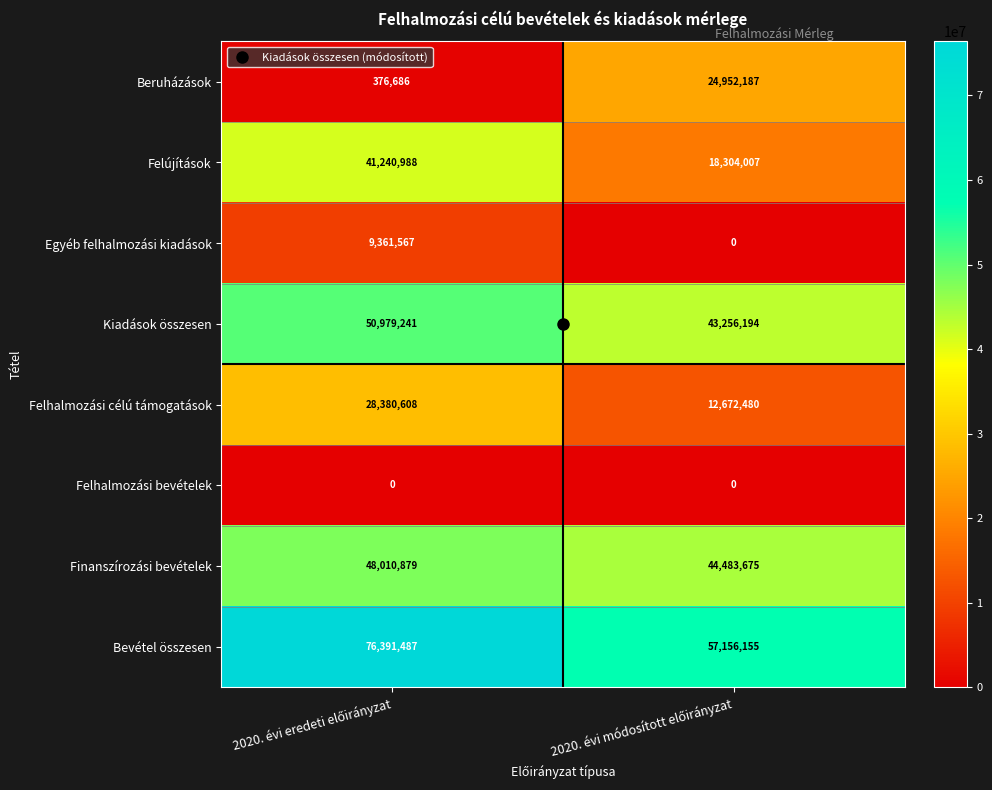

Rank the series by their maximum value, from highest to lowest.

Bevétel összesen, Kiadások összesen, Finanszírozási bevételek, Felújítások, Felhalmozási célú támogatások, Beruházások, Egyéb felhalmozási kiadások, Felhalmozási bevételek